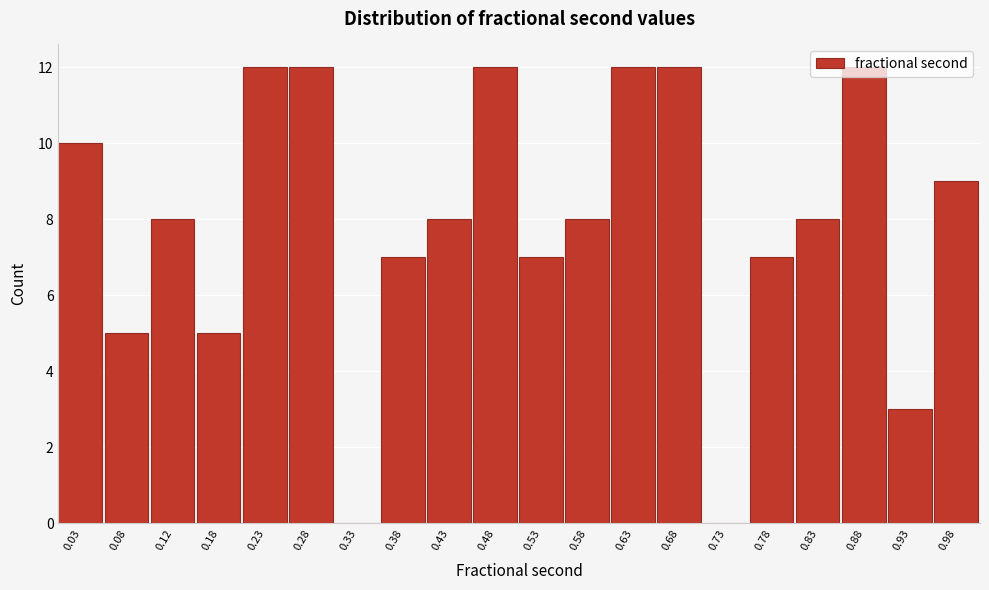

Reading left to right, list every bar in this chart as the range it spans on the x-axis followed by its height. The values are not printed on the chart, so give them approximately, as read against the axis.

0.00 to 0.05: 10
0.05 to 0.10: 5
0.10 to 0.15: 8
0.15 to 0.20: 5
0.20 to 0.25: 12
0.25 to 0.30: 12
0.30 to 0.35: 0
0.35 to 0.40: 7
0.40 to 0.45: 8
0.45 to 0.50: 12
0.50 to 0.55: 7
0.55 to 0.60: 8
0.60 to 0.65: 12
0.65 to 0.70: 12
0.70 to 0.75: 0
0.75 to 0.80: 7
0.80 to 0.85: 8
0.85 to 0.90: 12
0.90 to 0.95: 3
0.95 to 1.00: 9